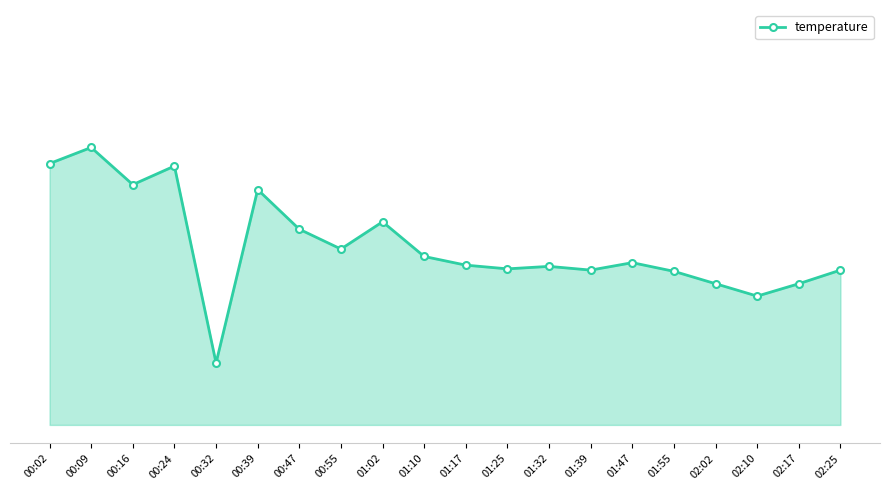

How many interior local valleys (lower than both neighbors) does the data have?

6